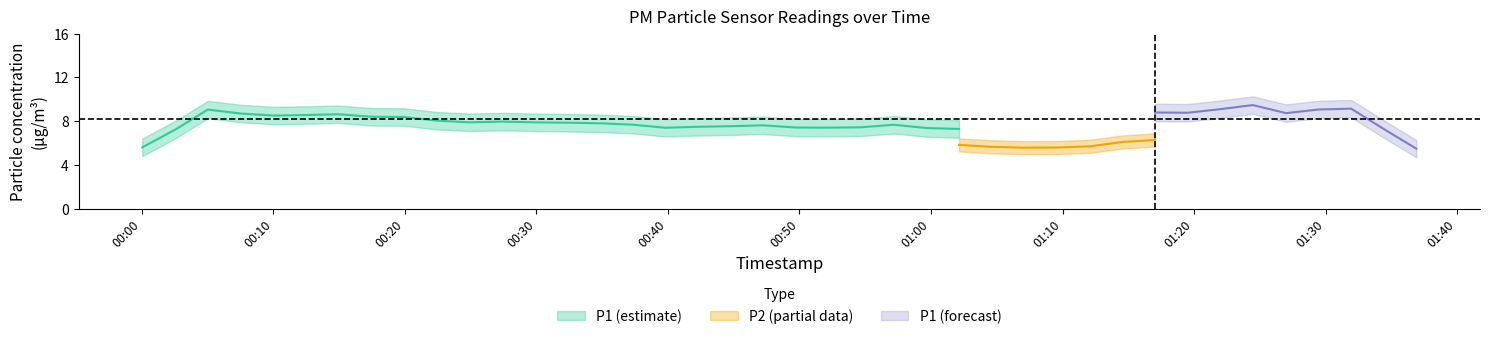

What is the total value across all series at 20?

13.3